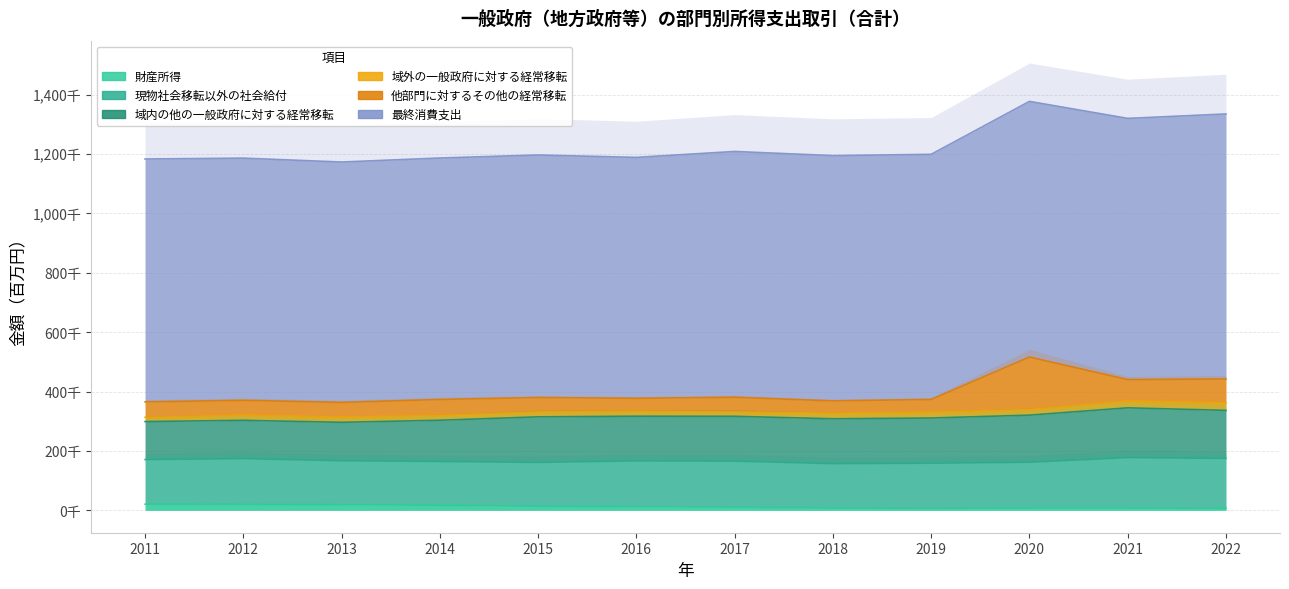

Where is 最終消費支出 nearest to the value 850902?

2020